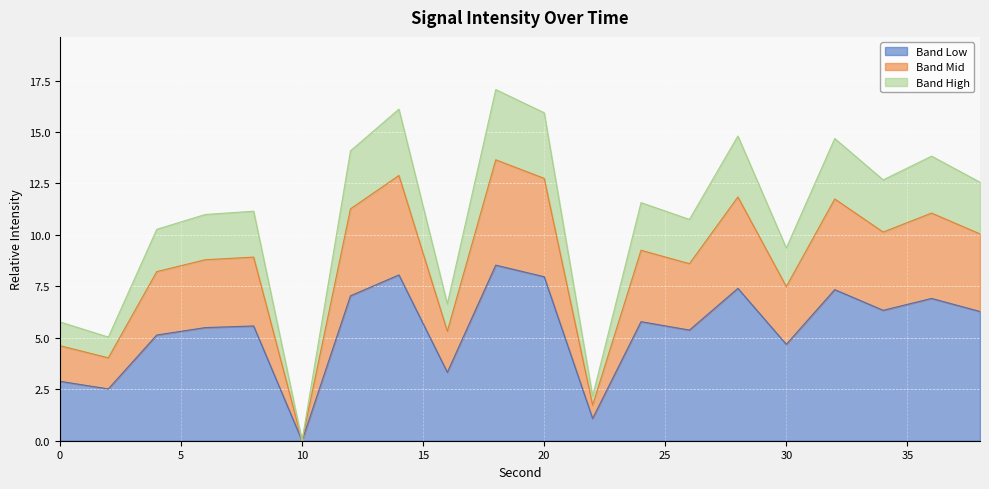

What is the maximum value for Band Low?

8.5